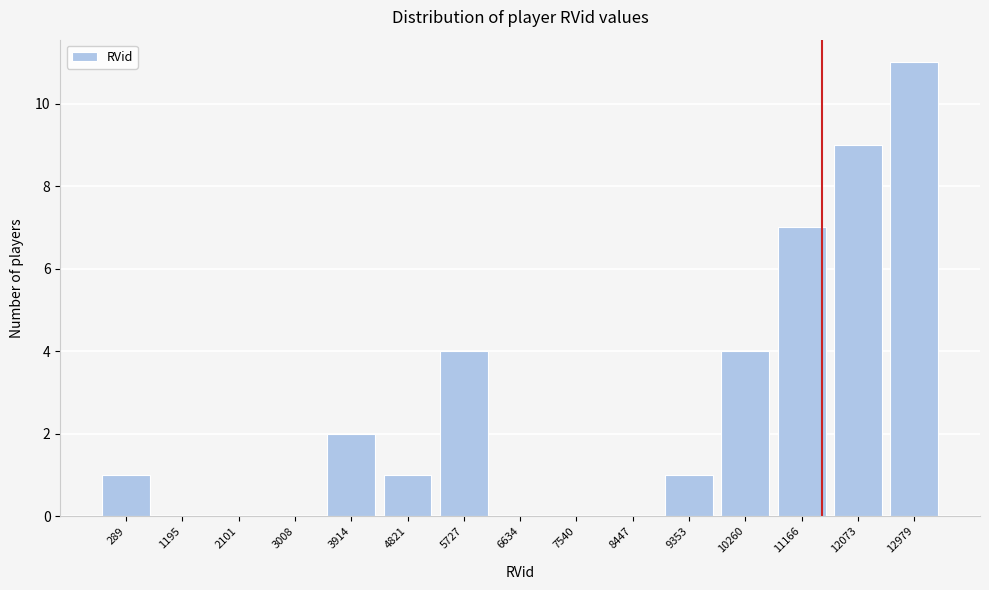

Reading left to right, extract all data points from this chart.

289=1	1195=0	2101=0	3008=0	3914=2	4821=1	5727=4	6634=0	7540=0	8447=0	9353=1	10260=4	11166=7	12073=9	12979=11